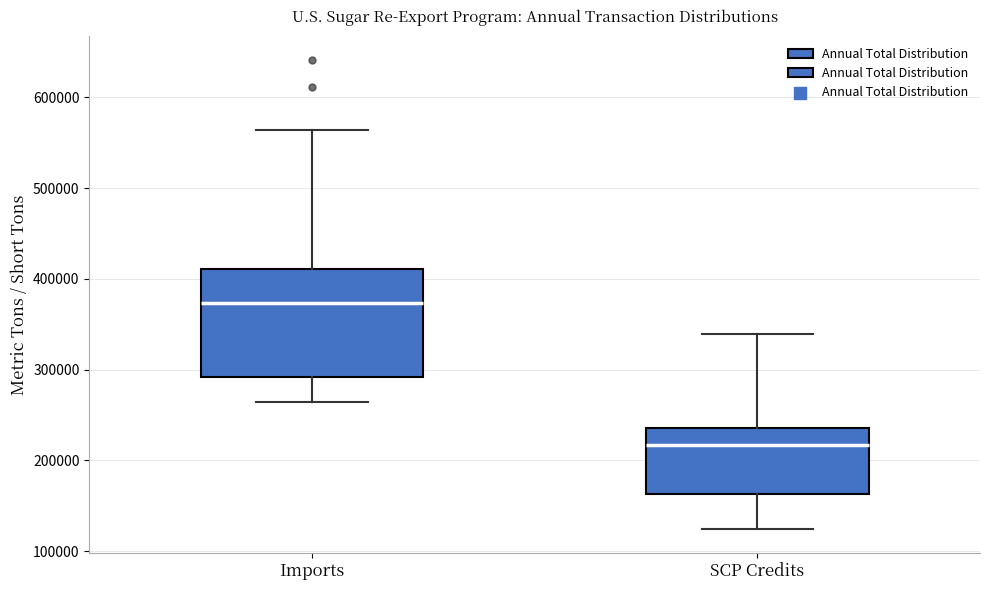

Reading left to right, transcribe this box plot: for each box, give where its median line is, the range the box spans, and where its two whiskers end, as read against the y-axis. The values are not printed on the chart, so give them approximately, as read against the axis.

Imports: median 370000, box 290000 to 410000, whiskers 260000 to 560000
SCP Credits: median 220000, box 160000 to 240000, whiskers 120000 to 340000